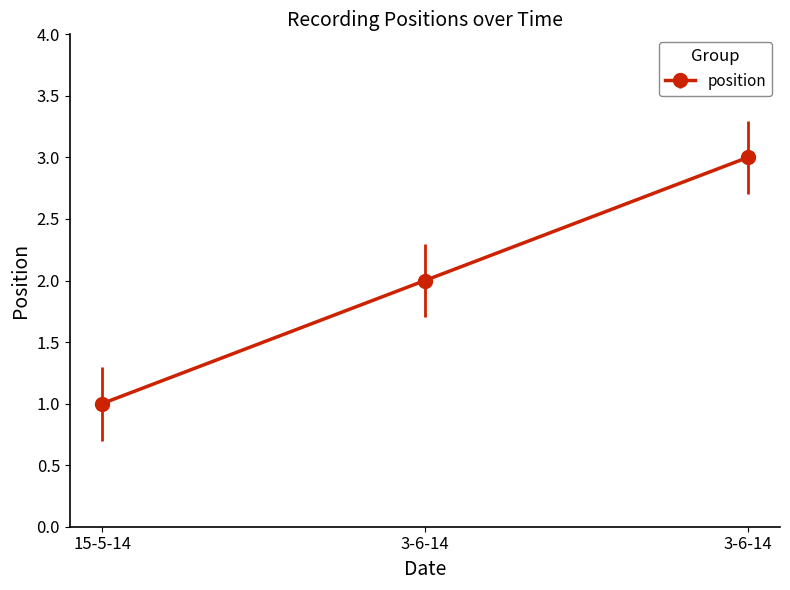

What is the ratio of the value at 3-6-14 to the value at 3-6-14?

1.5